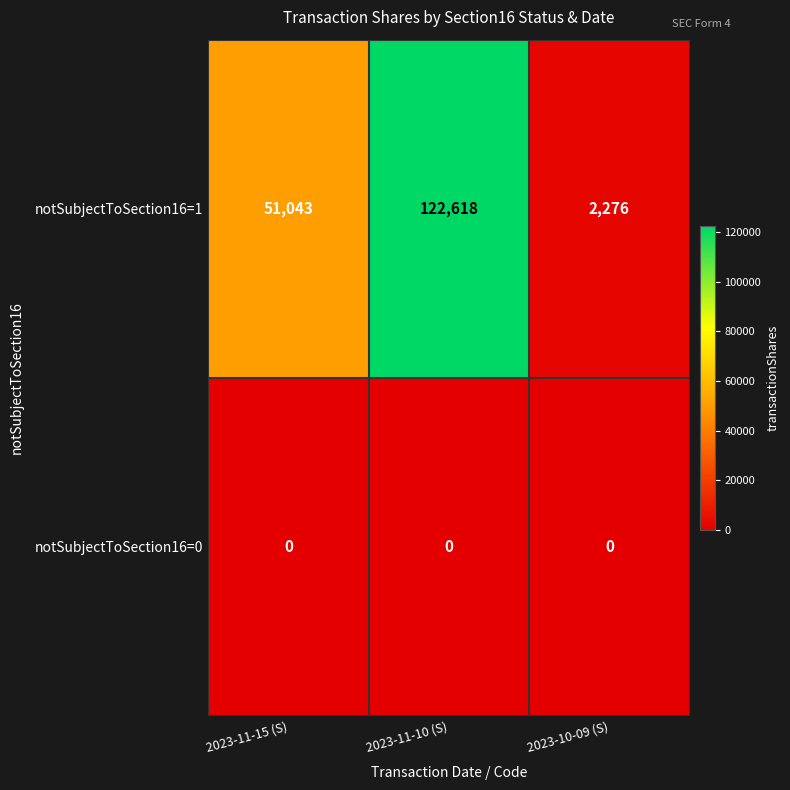

Rank the series by their average value, from highest to lowest.

notSubjectToSection16=1, notSubjectToSection16=0